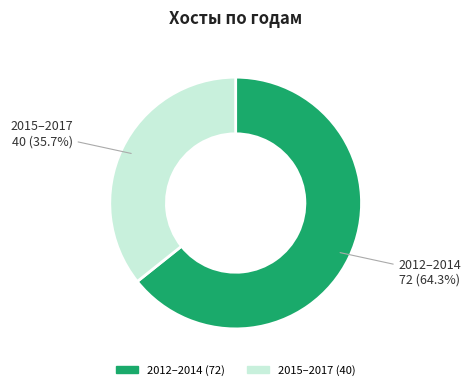

How many slices are in this pie chart?

2